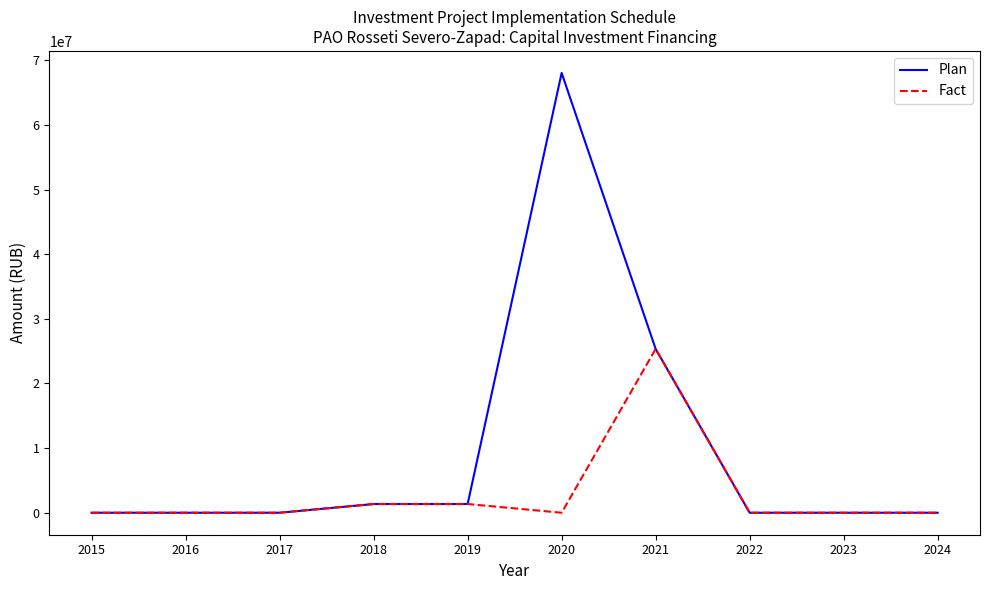

Does the chart have visible grid lines?

No